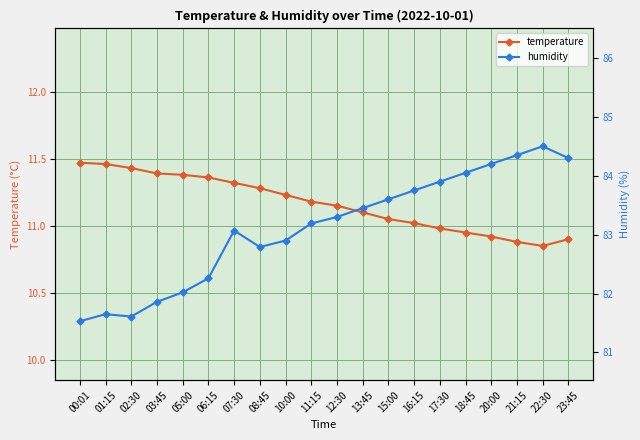

What are all the series names shown in the legend?

temperature, humidity